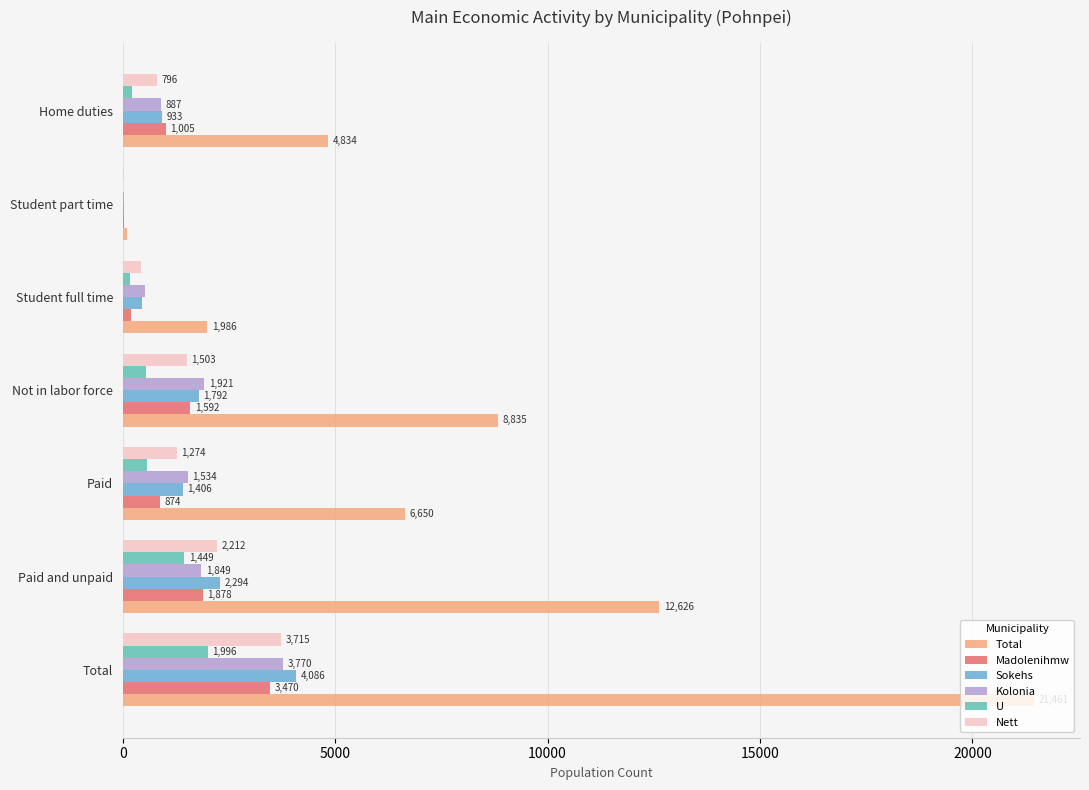

Which series has the widest spread of values?

Total